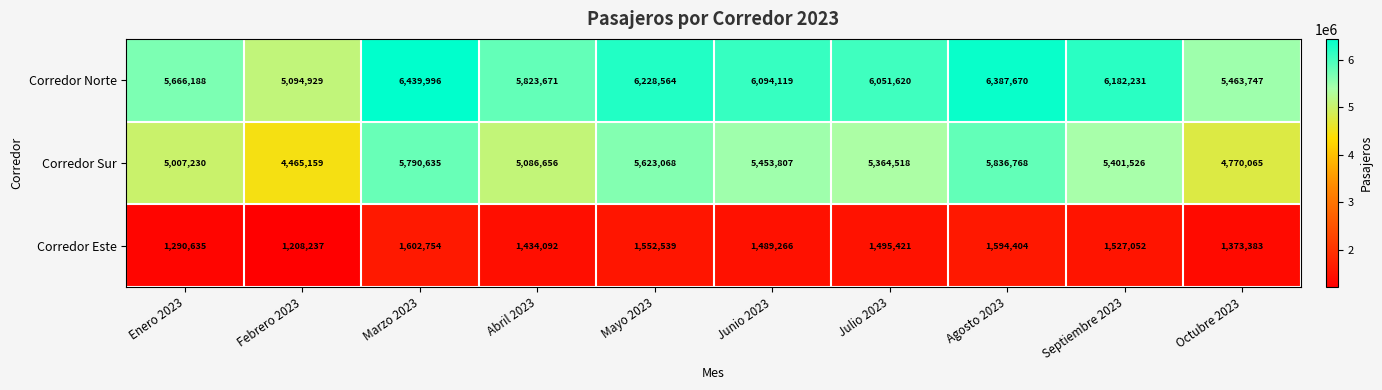

Between Enero 2023 and Abril 2023, which series saw the biggest shift?

Corredor Norte